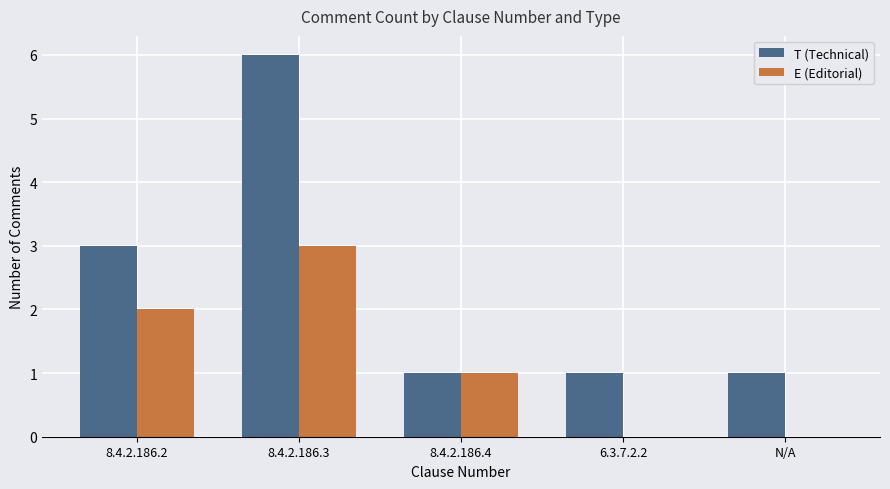

What is the approximate value of T (Technical) at 8.4.2.186.2?

3